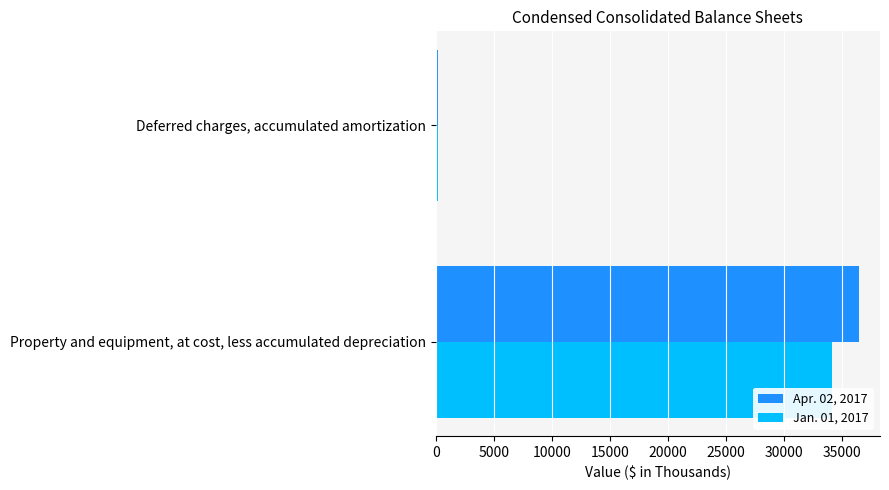

Which series has the widest spread of values?

Apr. 02, 2017